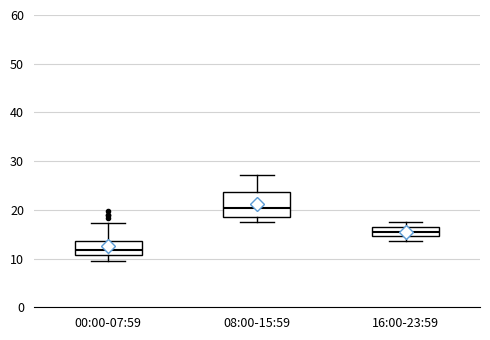

Which box's median line is the lowest?

00:00-07:59